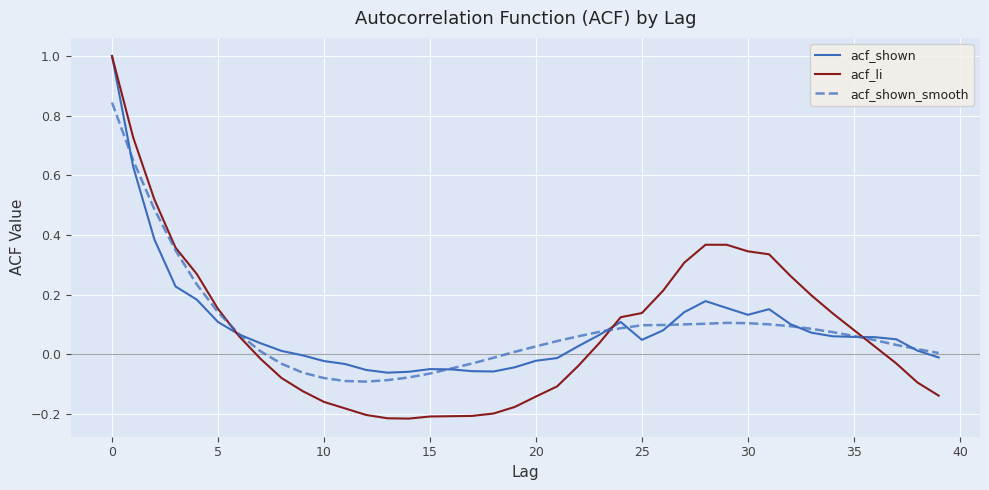

What is the maximum value shown in the chart?

1.0